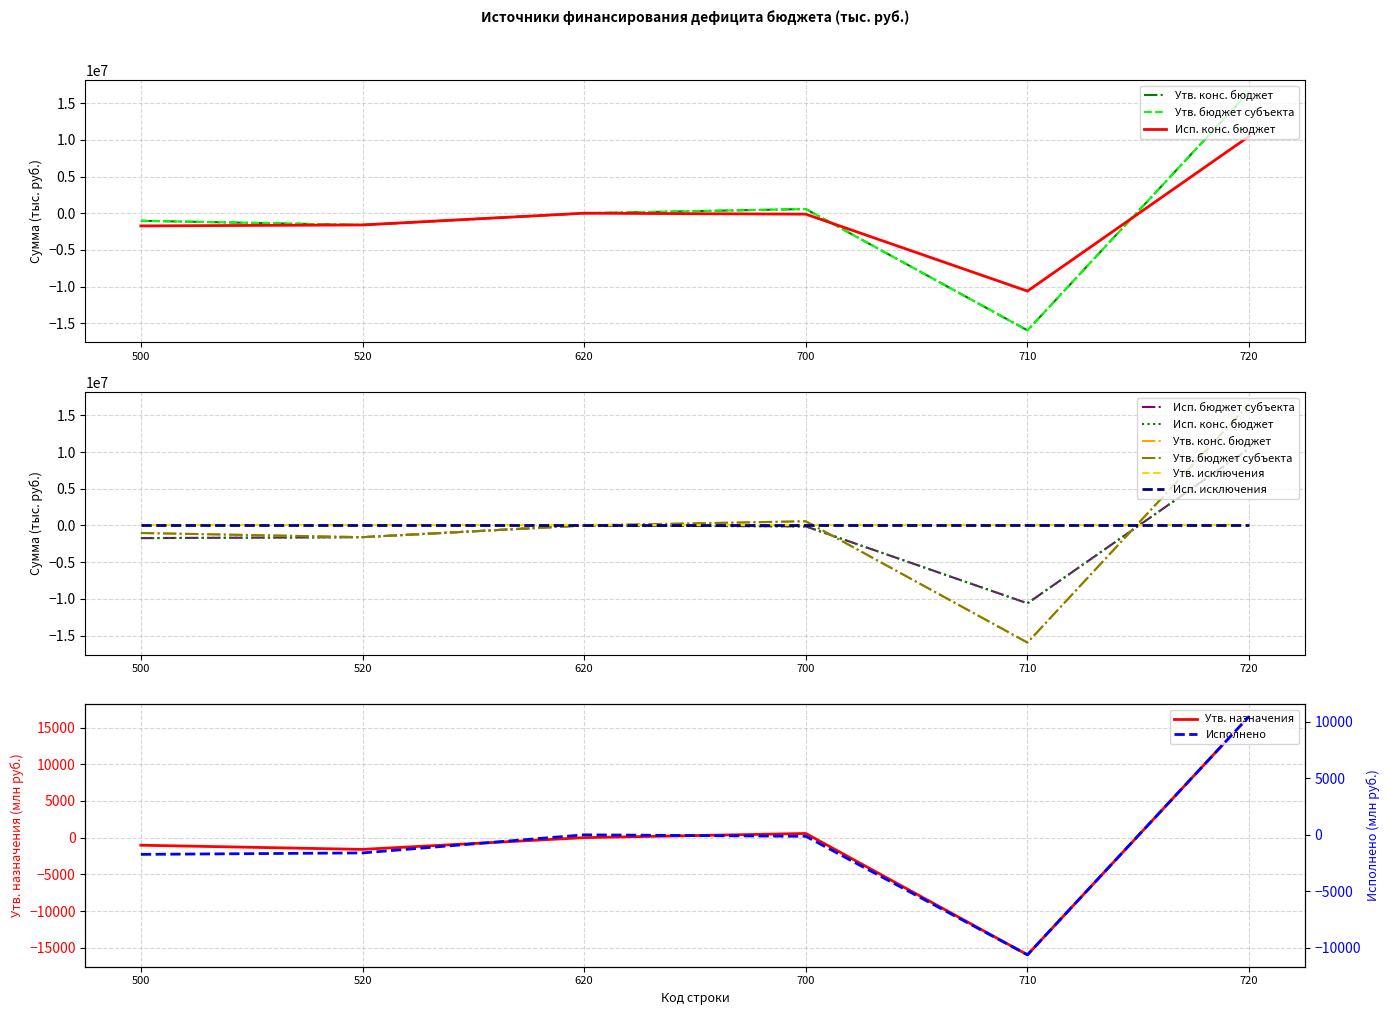

At which label does Утв. бюджет субъекта first exceed 0?

700